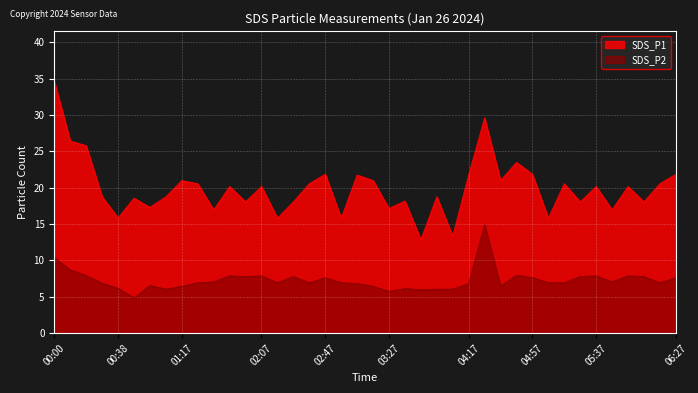

True or false: SDS_P1 and SDS_P2 intersect in this chart.

False